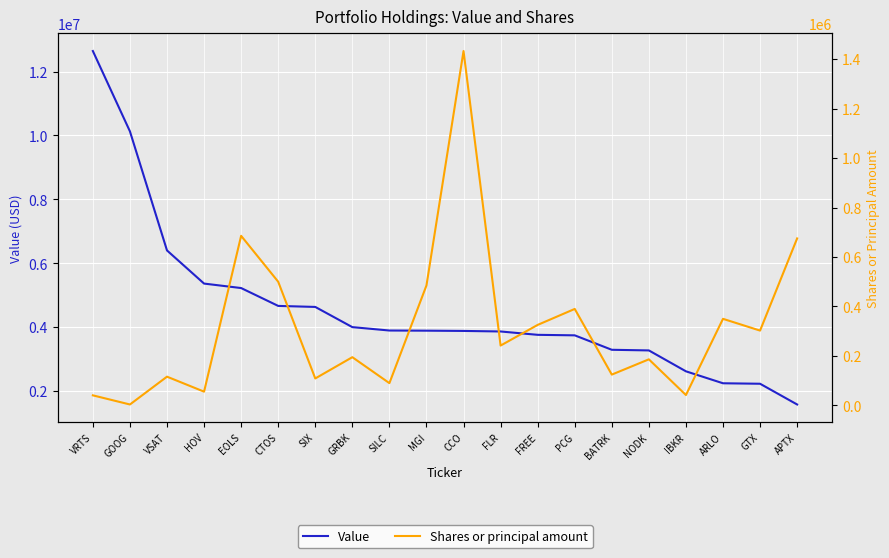

Between EOLS and ARLO, which series saw the biggest shift?

Value